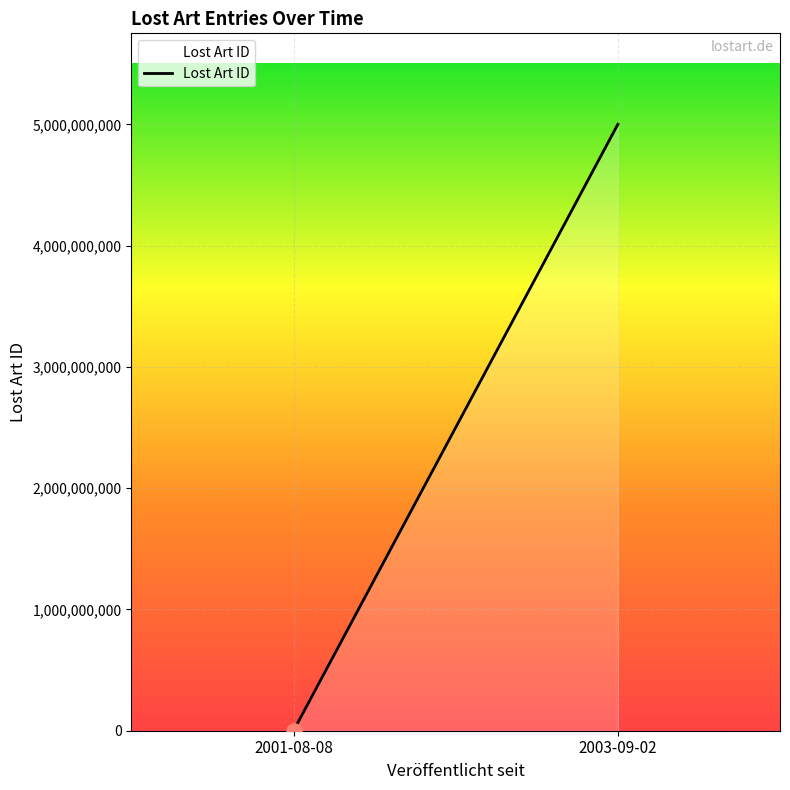

Which has a higher value, 2003-09-02 or 2001-08-08?

2003-09-02